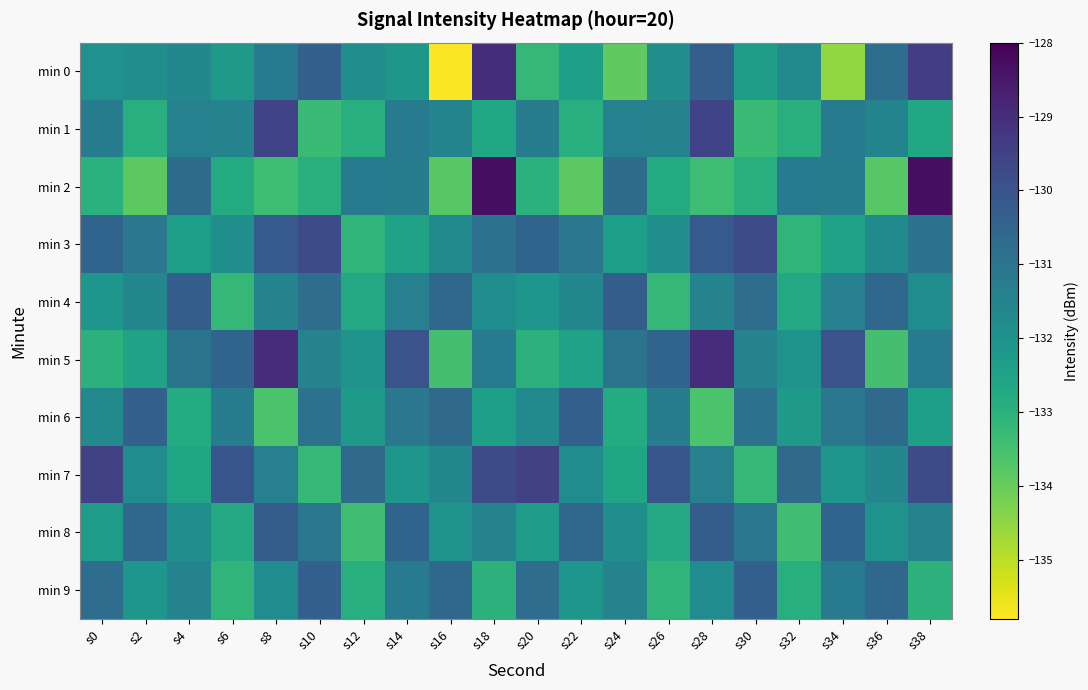

Reading right to left, list all the values displayed in this chart.

min 0: s38=-129.4	s36=-130.8	s34=-134.5	s32=-131.7	s30=-132.4	s28=-130.4	s26=-131.8	s24=-133.9	s22=-132.4	s20=-133.2	s18=-129.0	s16=-135.8	s14=-132.1	s12=-131.8	s10=-130.4	s8=-131.2	s6=-132.2	s4=-131.6	s2=-131.9	s0=-131.9
min 1: s38=-132.7	s36=-131.5	s34=-131.2	s32=-132.9	s30=-133.3	s28=-129.6	s26=-131.5	s24=-131.4	s22=-132.9	s20=-131.3	s18=-132.7	s16=-131.5	s14=-131.2	s12=-132.9	s10=-133.3	s8=-129.6	s6=-131.5	s4=-131.4	s2=-132.9	s0=-131.3
min 2: s38=-128.3	s36=-133.8	s34=-131.3	s32=-131.3	s30=-132.9	s28=-133.4	s26=-132.8	s24=-130.8	s22=-133.8	s20=-133.0	s18=-128.3	s16=-133.8	s14=-131.3	s12=-131.3	s10=-132.9	s8=-133.4	s6=-132.8	s4=-130.8	s2=-133.8	s0=-133.0
min 3: s38=-130.9	s36=-131.7	s34=-132.5	s32=-133.1	s30=-129.8	s28=-130.2	s26=-131.9	s24=-132.4	s22=-131.1	s20=-130.5	s18=-130.9	s16=-131.7	s14=-132.5	s12=-133.1	s10=-129.8	s8=-130.2	s6=-131.9	s4=-132.4	s2=-131.1	s0=-130.5
min 4: s38=-131.8	s36=-130.6	s34=-131.4	s32=-132.7	s30=-130.8	s28=-131.5	s26=-133.2	s24=-130.3	s22=-131.6	s20=-132.1	s18=-131.8	s16=-130.6	s14=-131.4	s12=-132.7	s10=-130.8	s8=-131.5	s6=-133.2	s4=-130.3	s2=-131.6	s0=-132.1
min 5: s38=-131.2	s36=-133.5	s34=-130.0	s32=-132.0	s30=-131.5	s28=-129.0	s26=-130.5	s24=-131.0	s22=-132.5	s20=-133.0	s18=-131.2	s16=-133.5	s14=-130.0	s12=-132.0	s10=-131.5	s8=-129.0	s6=-130.5	s4=-131.0	s2=-132.5	s0=-133.0
min 6: s38=-132.4	s36=-130.7	s34=-131.1	s32=-132.2	s30=-130.9	s28=-133.6	s26=-131.3	s24=-132.8	s22=-130.4	s20=-131.7	s18=-132.4	s16=-130.7	s14=-131.1	s12=-132.2	s10=-130.9	s8=-133.6	s6=-131.3	s4=-132.8	s2=-130.4	s0=-131.7
min 7: s38=-129.8	s36=-131.6	s34=-132.1	s32=-130.7	s30=-133.2	s28=-131.4	s26=-130.1	s24=-132.6	s22=-131.8	s20=-129.5	s18=-129.8	s16=-131.6	s14=-132.1	s12=-130.7	s10=-133.2	s8=-131.4	s6=-130.1	s4=-132.6	s2=-131.8	s0=-129.5
min 8: s38=-131.5	s36=-132.0	s34=-130.5	s32=-133.4	s30=-131.1	s28=-130.3	s26=-132.7	s24=-131.9	s22=-130.6	s20=-132.3	s18=-131.5	s16=-132.0	s14=-130.5	s12=-133.4	s10=-131.1	s8=-130.3	s6=-132.7	s4=-131.9	s2=-130.6	s0=-132.3
min 9: s38=-133.0	s36=-130.6	s34=-131.2	s32=-132.9	s30=-130.4	s28=-131.8	s26=-133.1	s24=-131.5	s22=-132.1	s20=-130.8	s18=-133.0	s16=-130.6	s14=-131.2	s12=-132.9	s10=-130.4	s8=-131.8	s6=-133.1	s4=-131.5	s2=-132.1	s0=-130.8